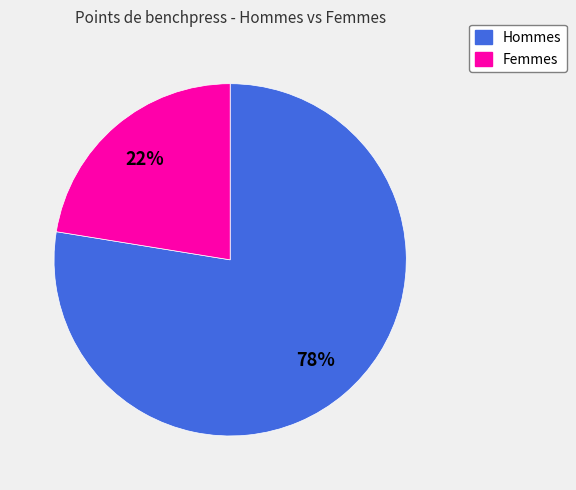

To the nearest percent, what is the average slice percentage?

50%